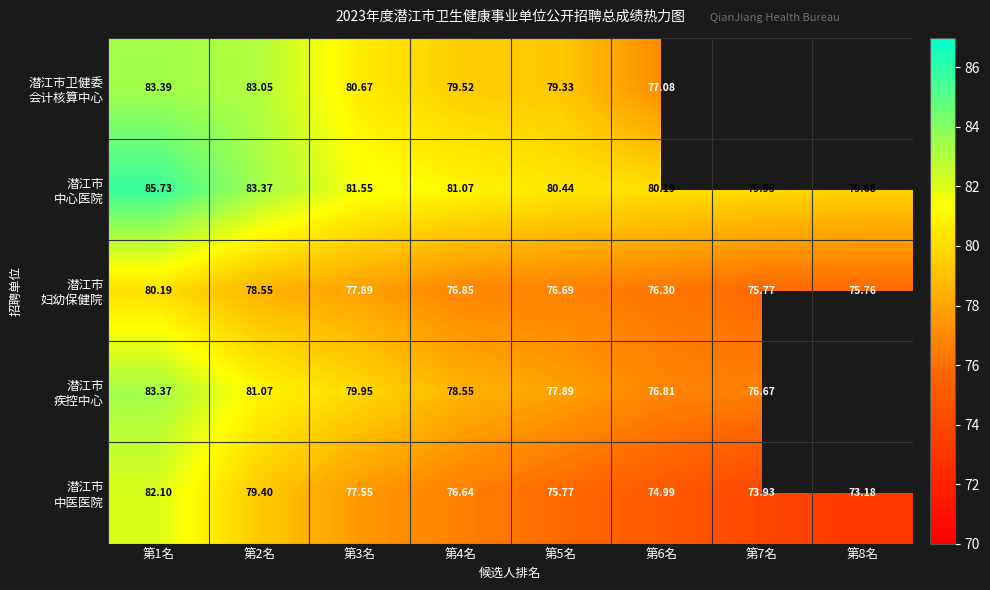

How many series are shown in this chart?

5